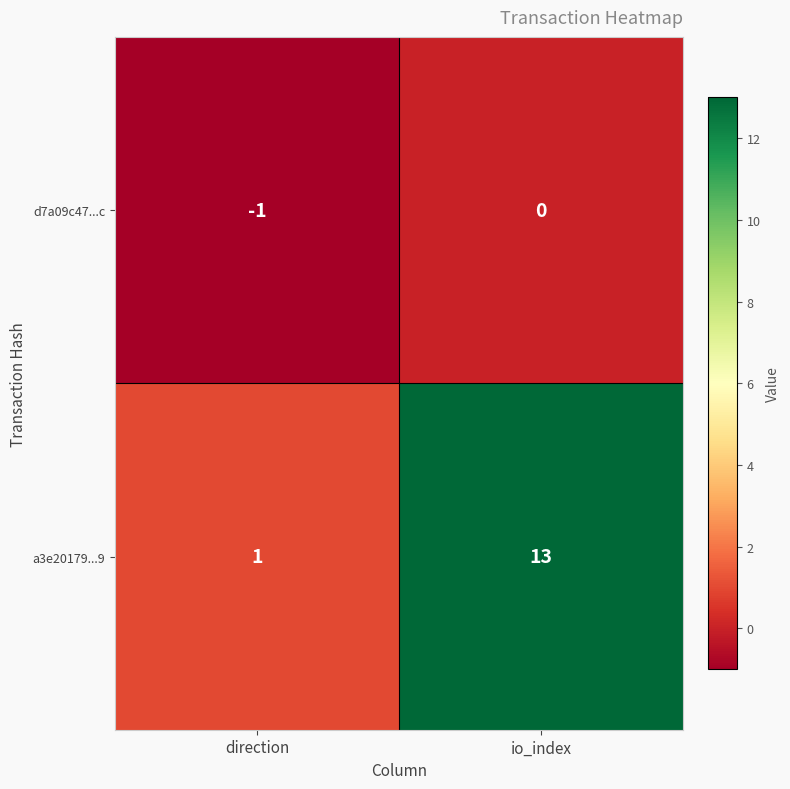

Reading left to right, transcribe all the data shown in this chart.

d7a09c47...c: -1	0
a3e20179...9: 1	13